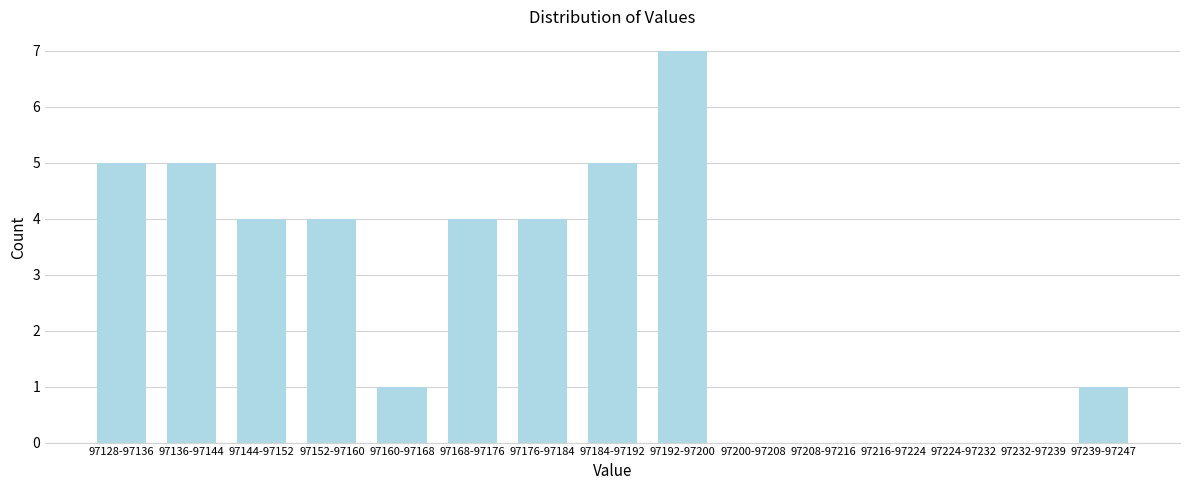

Reading left to right, extract all data points from this chart.

97128-97136=5	97136-97144=5	97144-97152=4	97152-97160=4	97160-97168=1	97168-97176=4	97176-97184=4	97184-97192=5	97192-97200=7	97200-97208=0	97208-97216=0	97216-97224=0	97224-97232=0	97232-97239=0	97239-97247=1